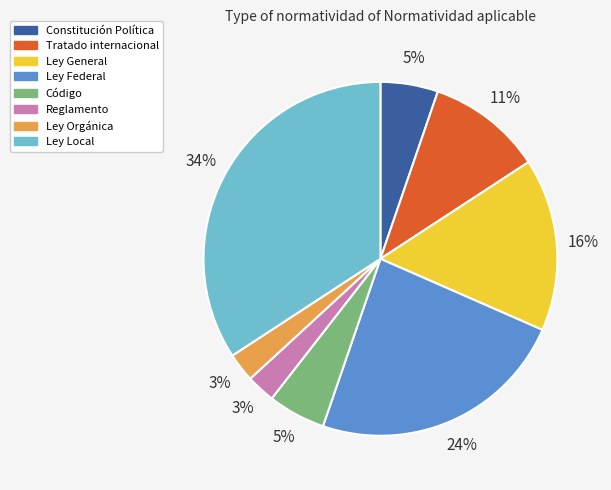

Count the number of slices in the pie.

8